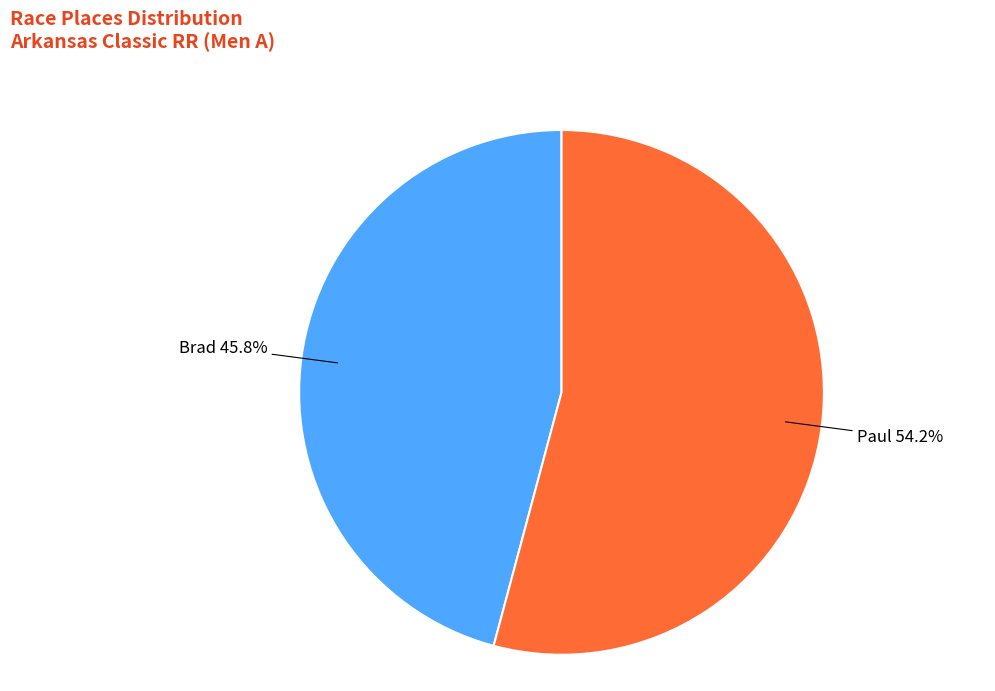

Does any single category account for the majority?

Yes